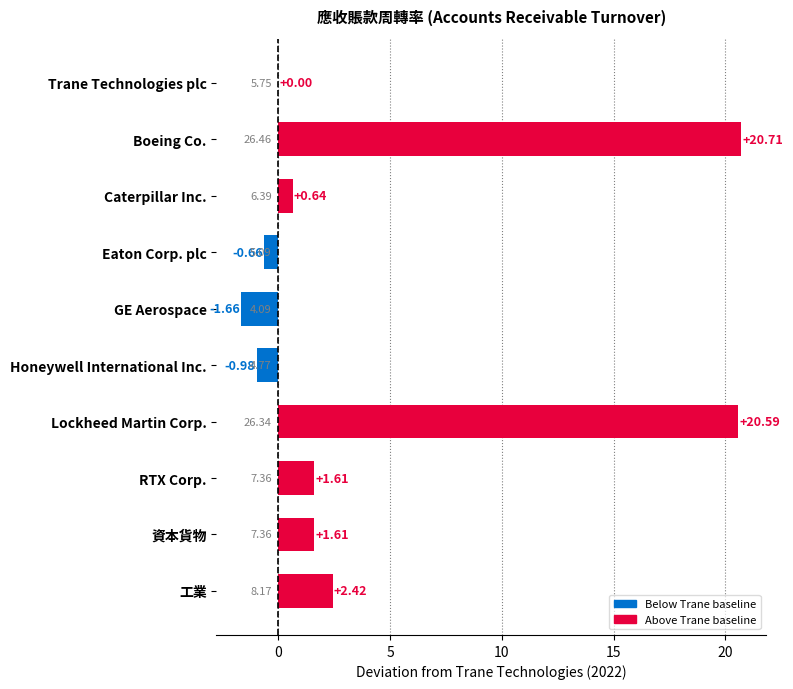

At which label is the value closest to 9?

工業